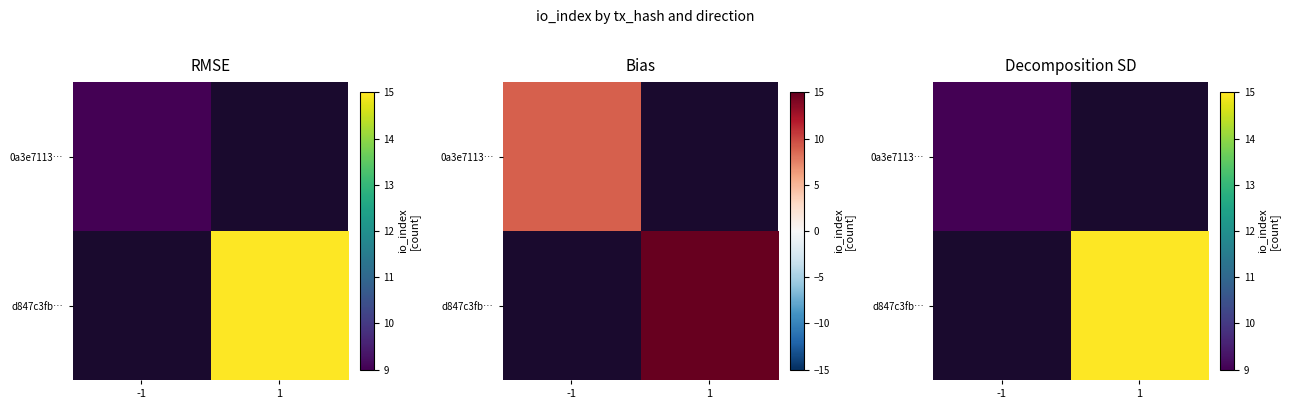

Which category has the highest value across all series?

1